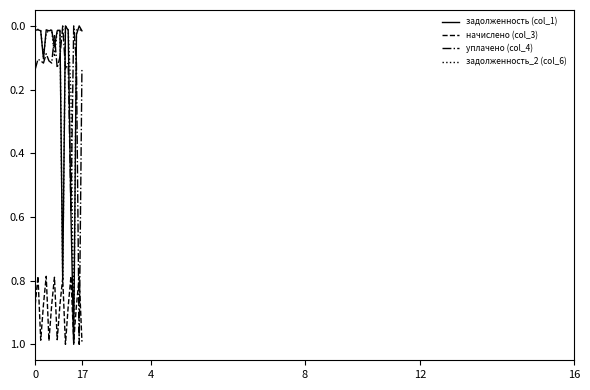

Which series ends up on top after the final intersection of начислено (col_3) and уплачено (col_4)?

начислено (col_3)